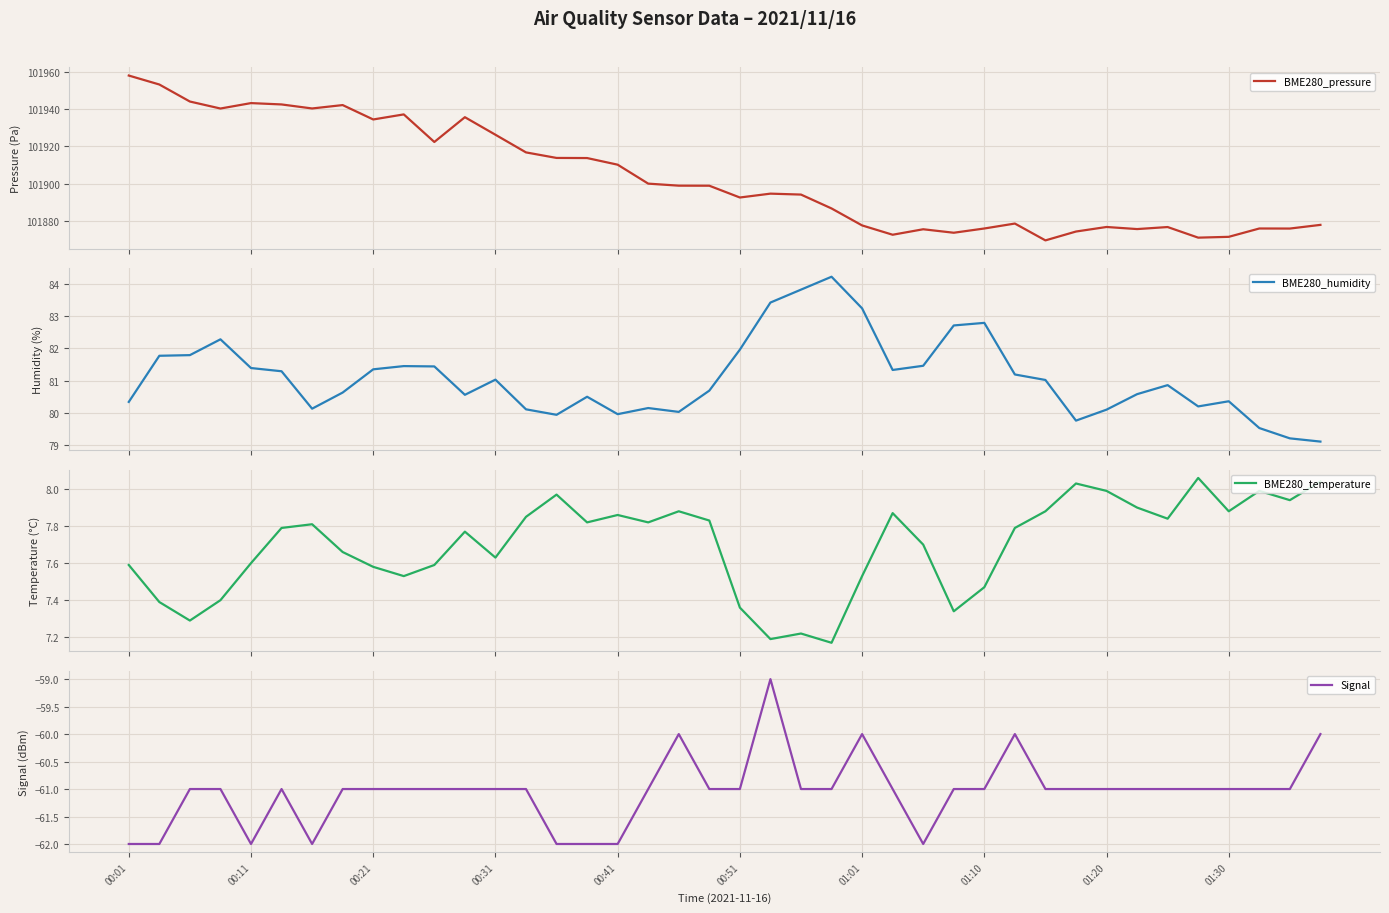

Is the value of BME280_temperature at 17 greater than the value of BME280_humidity at 31?

No